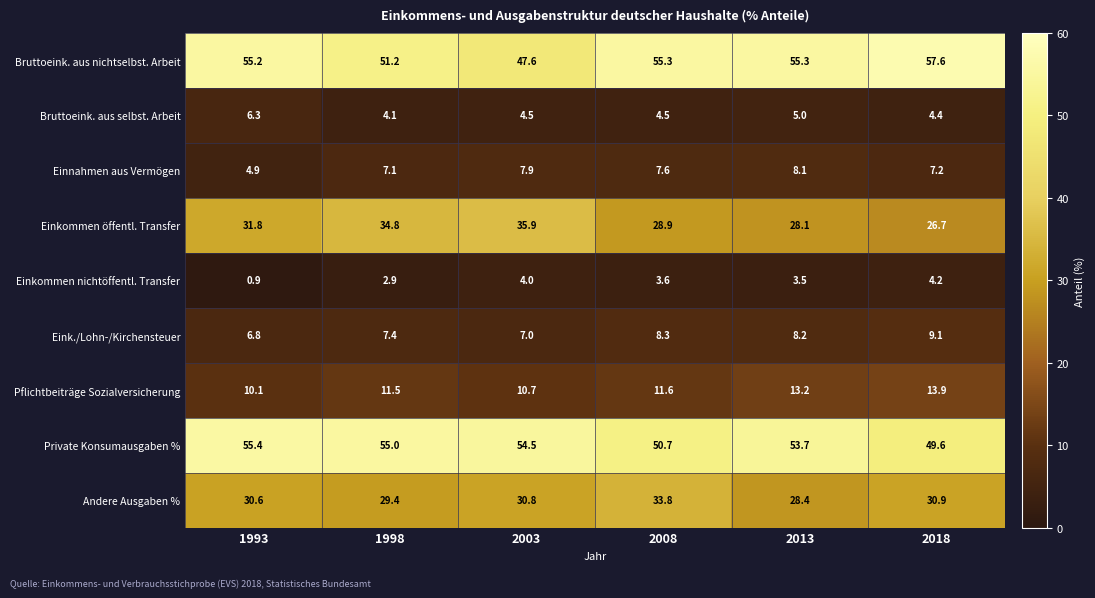

Which label corresponds to the smallest value in the chart?

1993